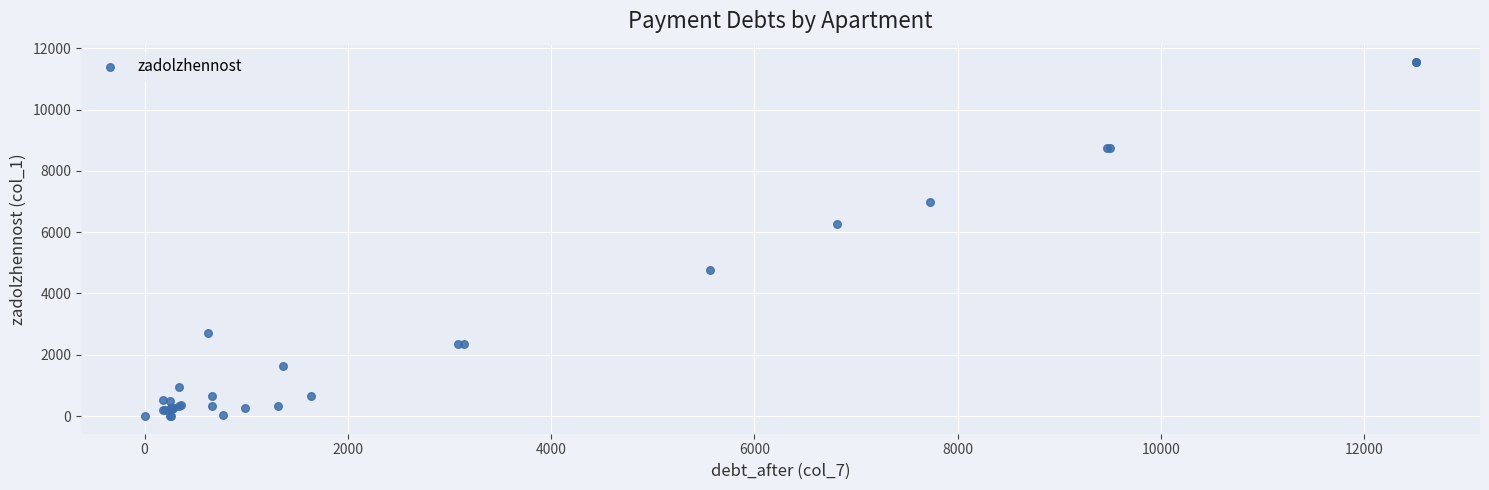

What Y value in the scatter plot is closest to 5769?

6278.4